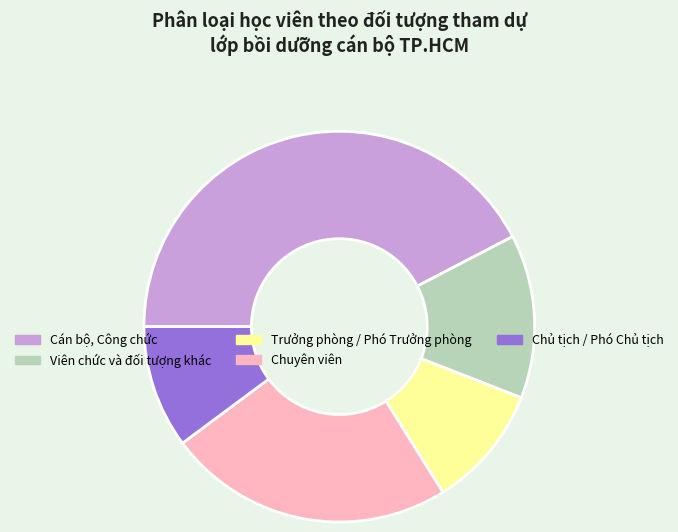

Is the sum of Chuyên viên and Trưởng phòng / Phó Trưởng phòng greater than half?

No